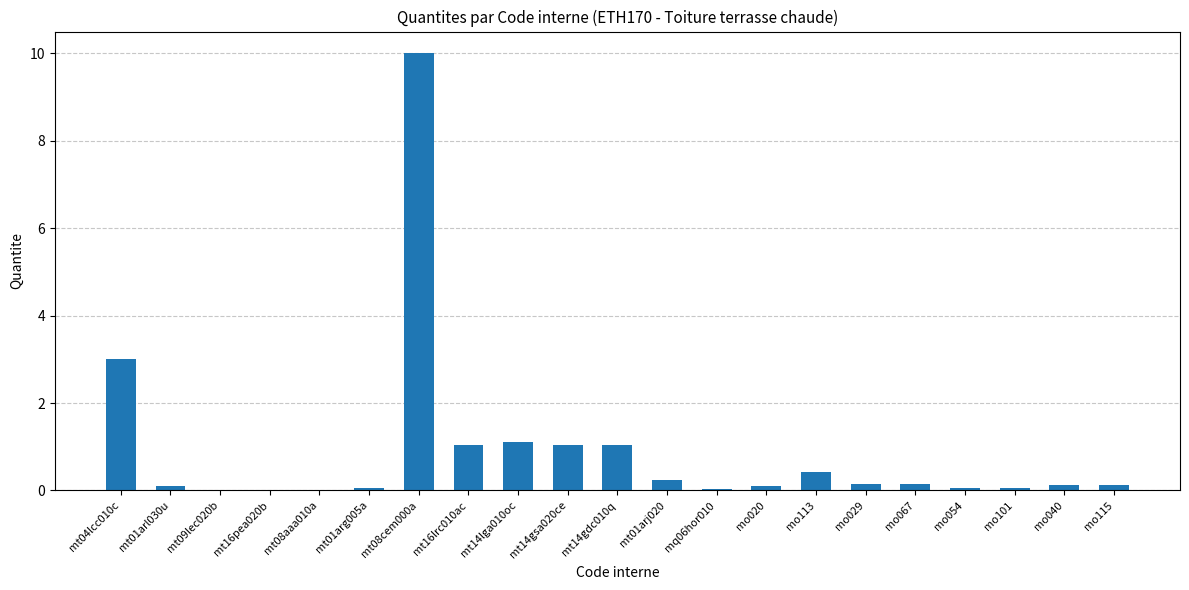

Are the bars horizontal?

No